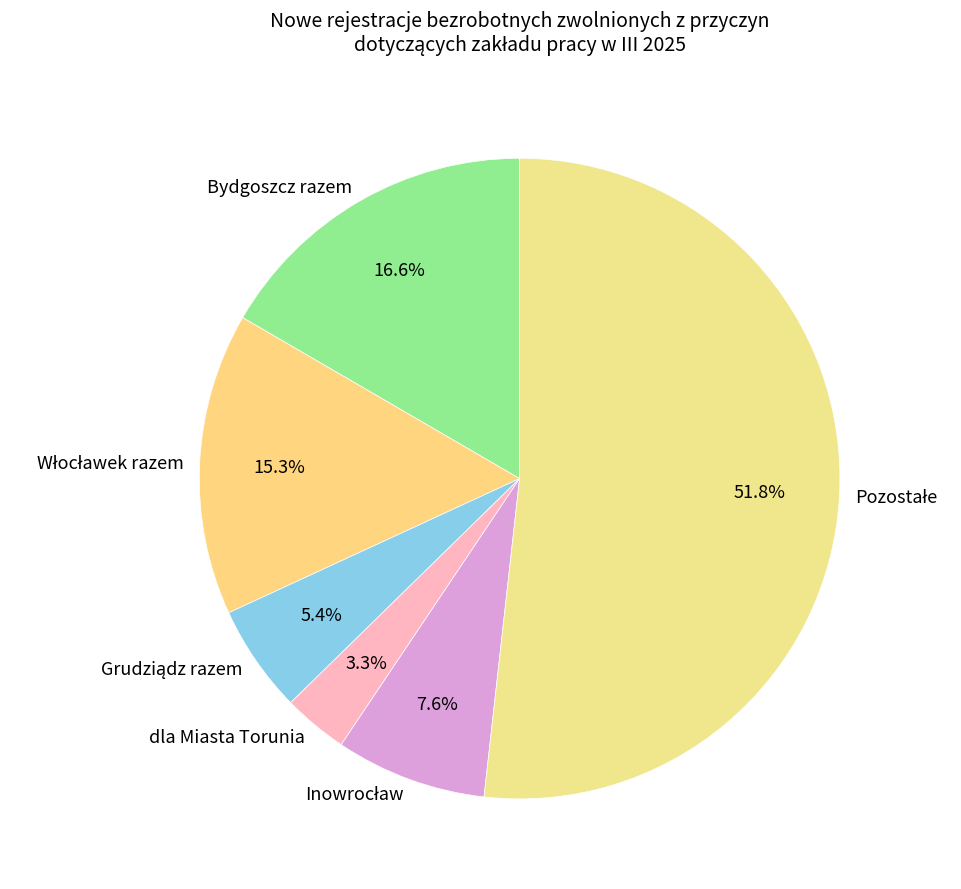

How many slices are in this pie chart?

6